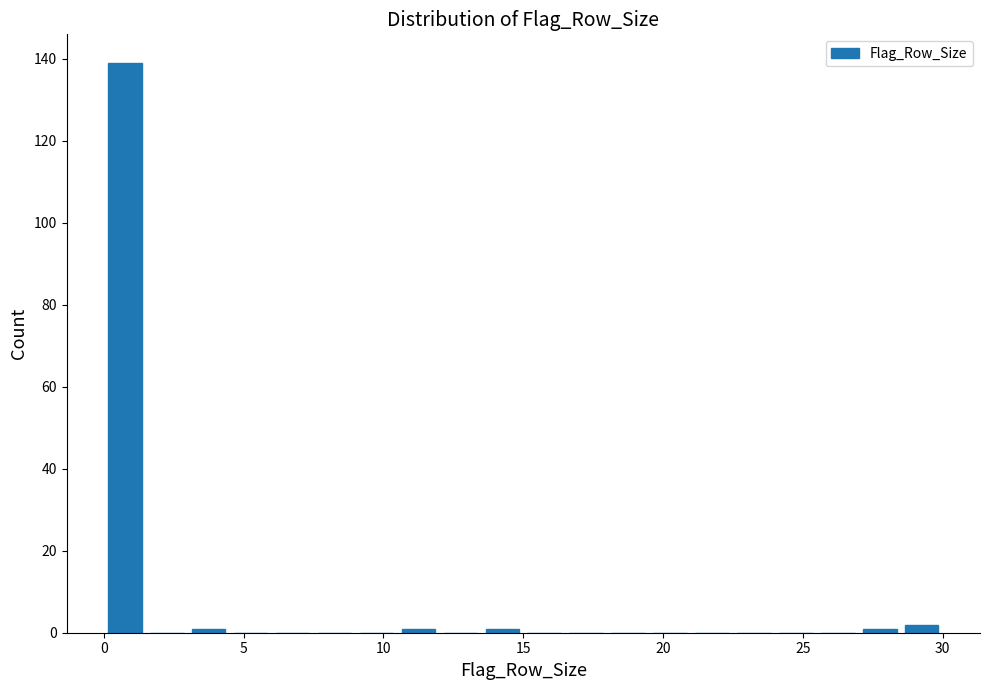

Read against the x-axis, roughly where is the centre of the tallest bar?

1.0